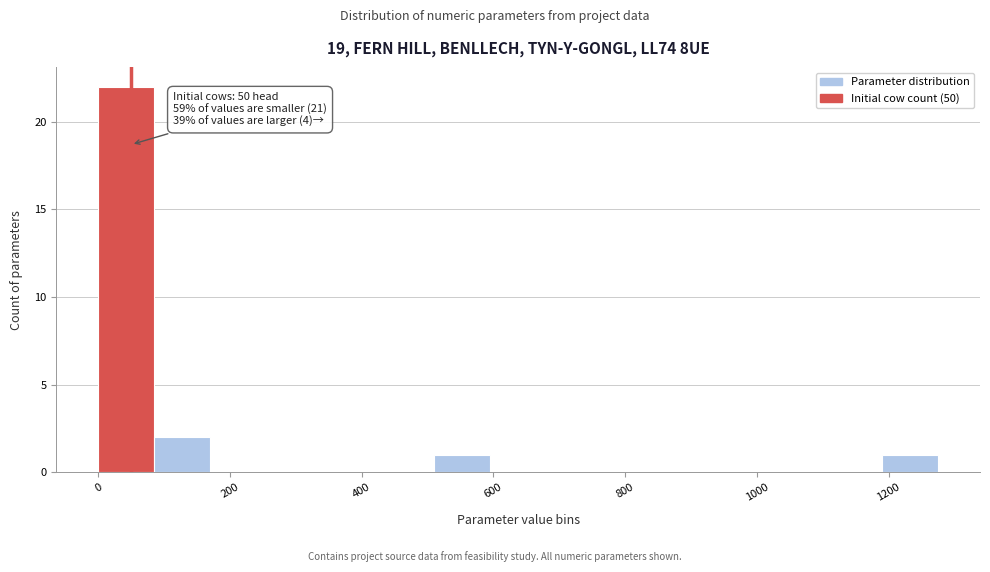

Which range on the x-axis has the tallest bar?

0 to 80